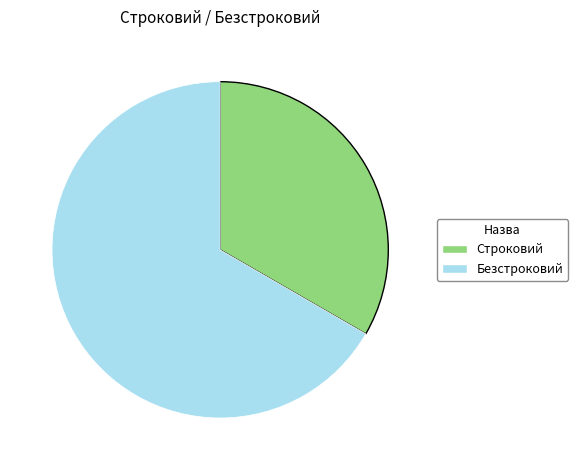

Which category has the biggest portion of the pie?

Безстроковий